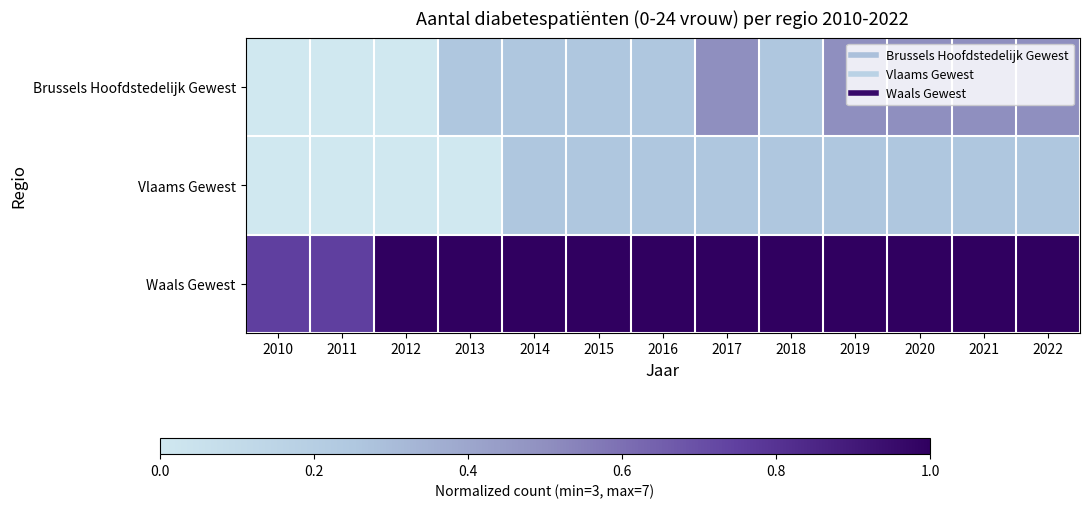

At how many categories does at least one series exceed 0?

13